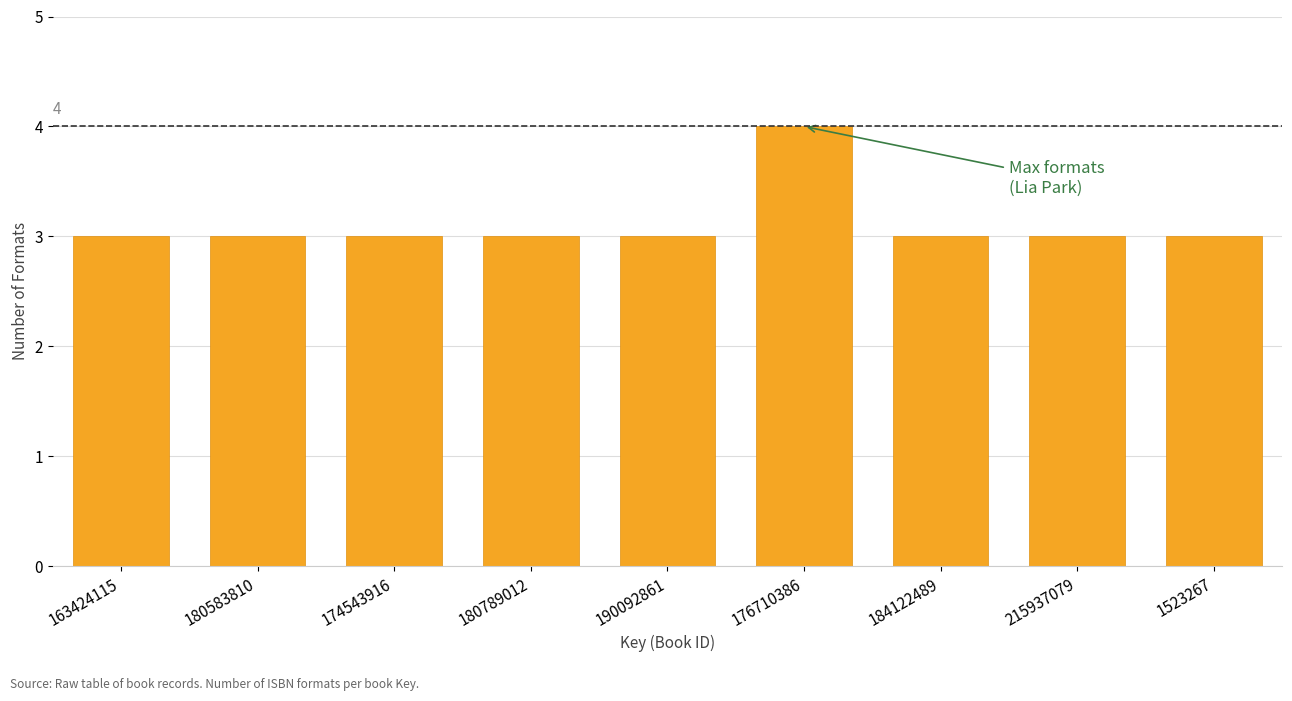

Reading left to right, list all the values displayed in this chart.

3	3	3	3	3	4	3	3	3